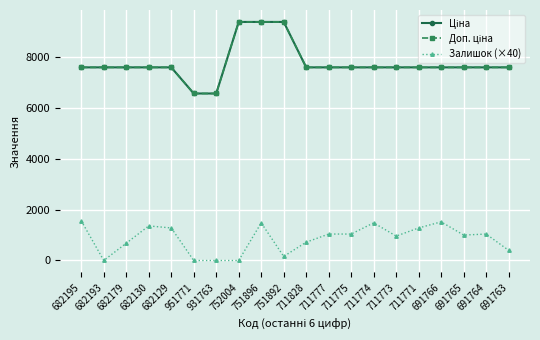

What is the label of the 5th point from the left?

682129